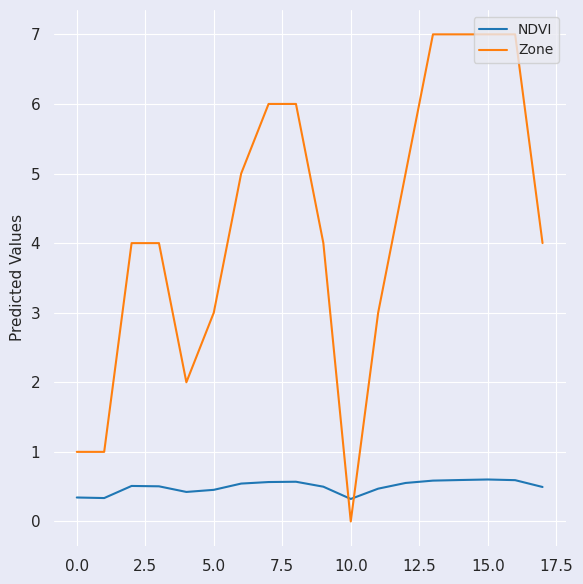

Which series has the largest total across all categories?

Zone